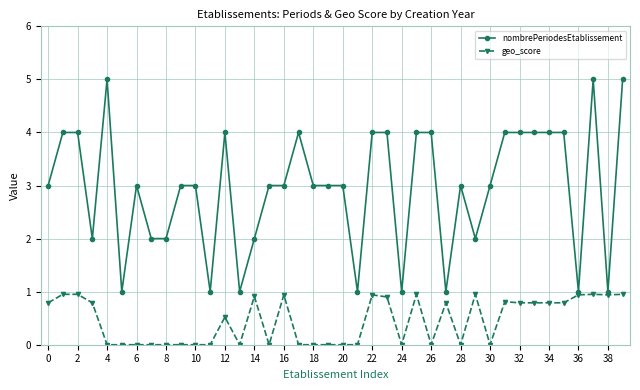

True or false: geo_score and nombrePeriodesEtablissement cross at least once.

False